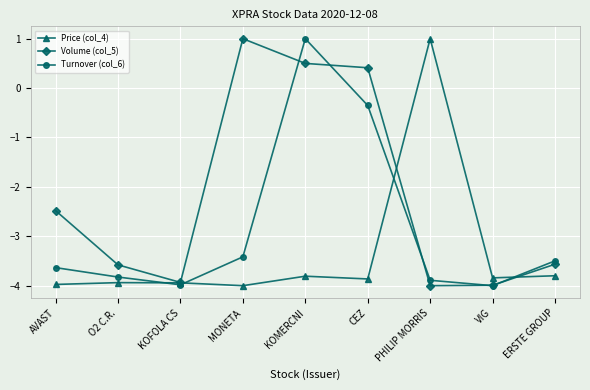

What are all the series names shown in the legend?

Price (col_4), Volume (col_5), Turnover (col_6)